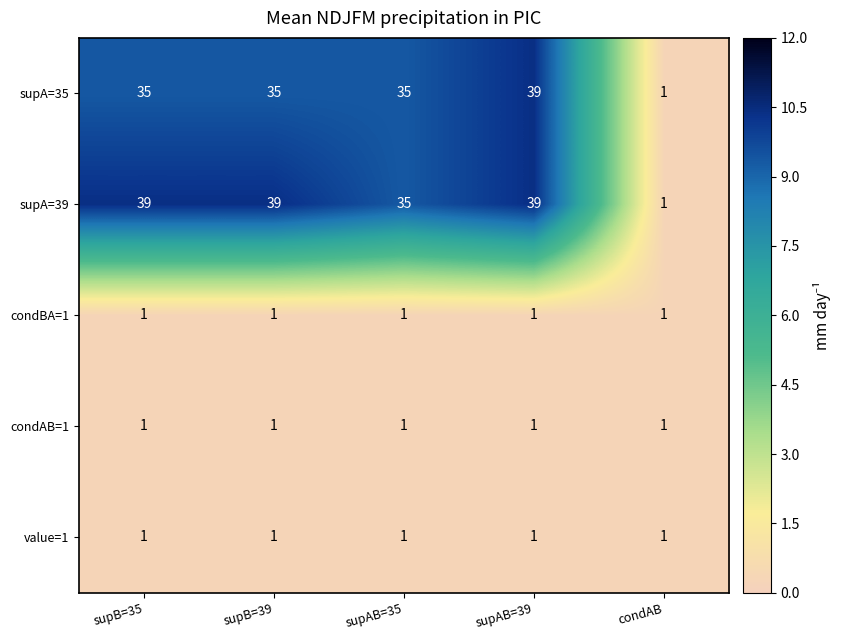

Count the number of data series in this chart.

5